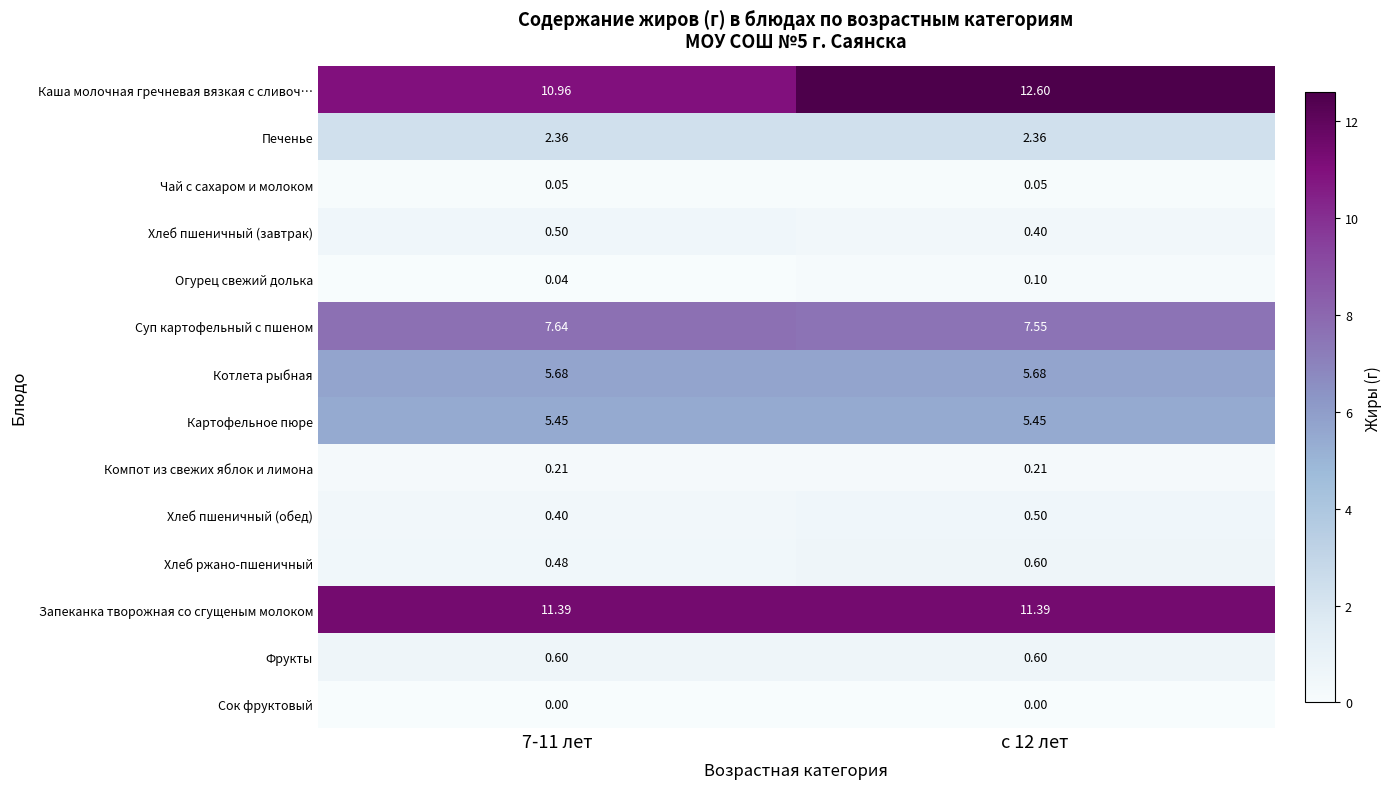

Rank the series at 7-11 лет from lowest to highest value.

Сок фруктовый, Огурец свежий долька, Чай с сахаром и молоком, Компот из свежих яблок и лимона, Хлеб пшеничный (обед), Хлеб ржано-пшеничный, Хлеб пшеничный (завтрак), Фрукты, Печенье, Картофельное пюре, Котлета рыбная, Суп картофельный с пшеном, Каша молочная гречневая вязкая с сливоч…, Запеканка творожная со сгущеным молоком